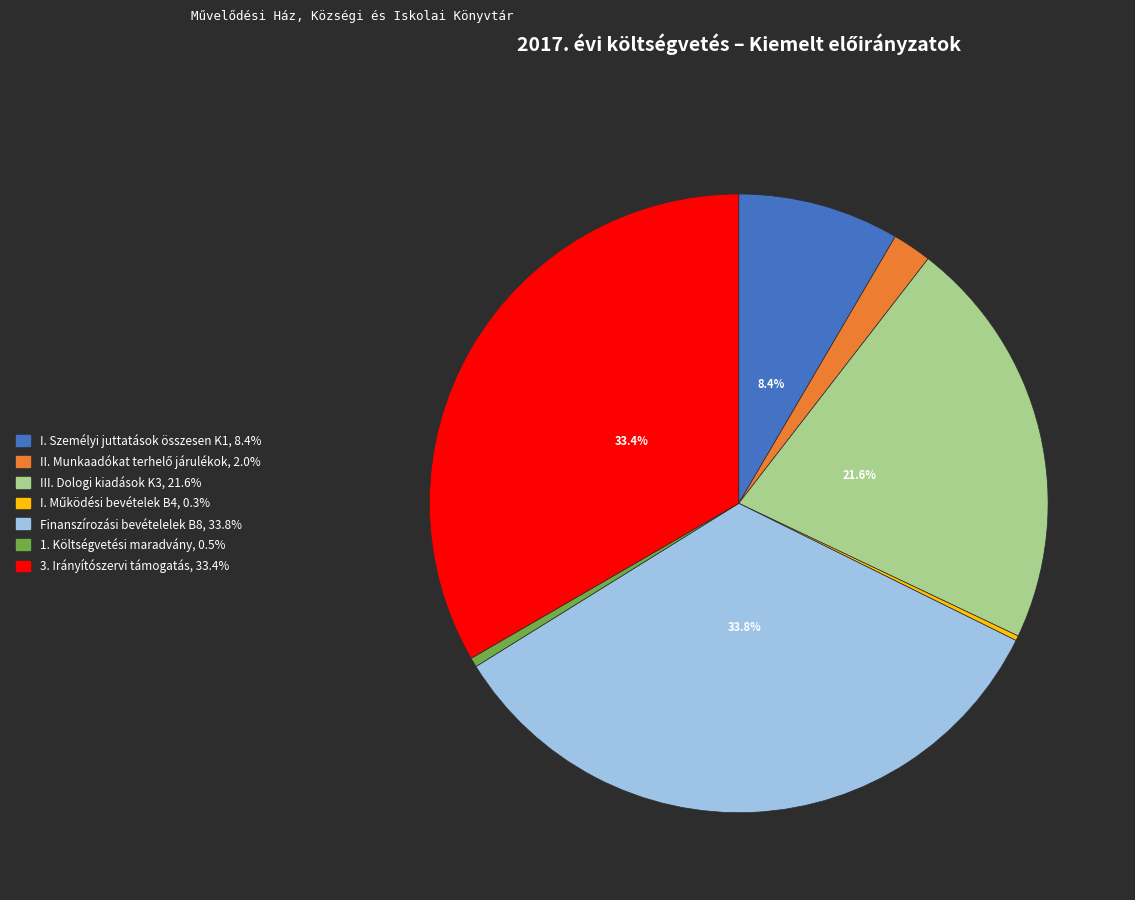

Is there any slice that represents more than half of the pie?

No